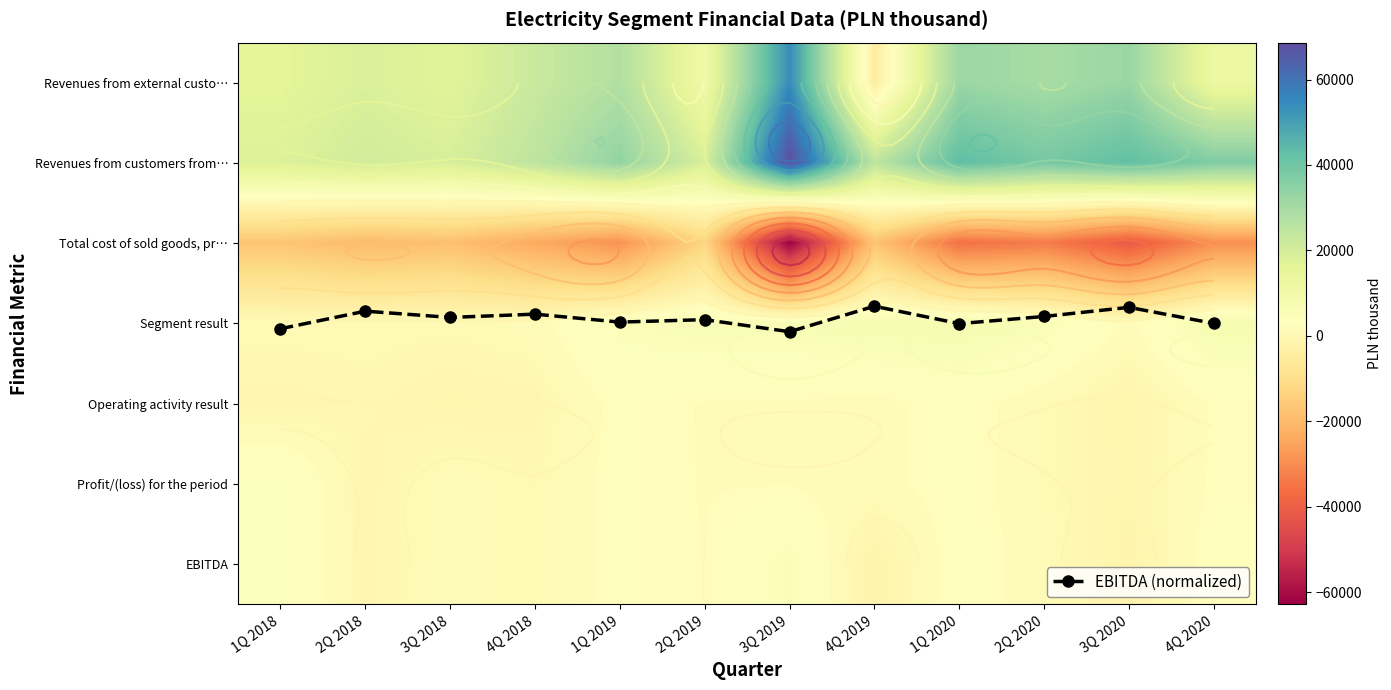

Rank the series at 3Q 2018 from highest to lowest value.

Revenues from customers from…, Revenues from external custo…, EBITDA, Profit/(loss) for the period, Segment result, EBITDA (normalized), Operating activity result, Total cost of sold goods, pr…